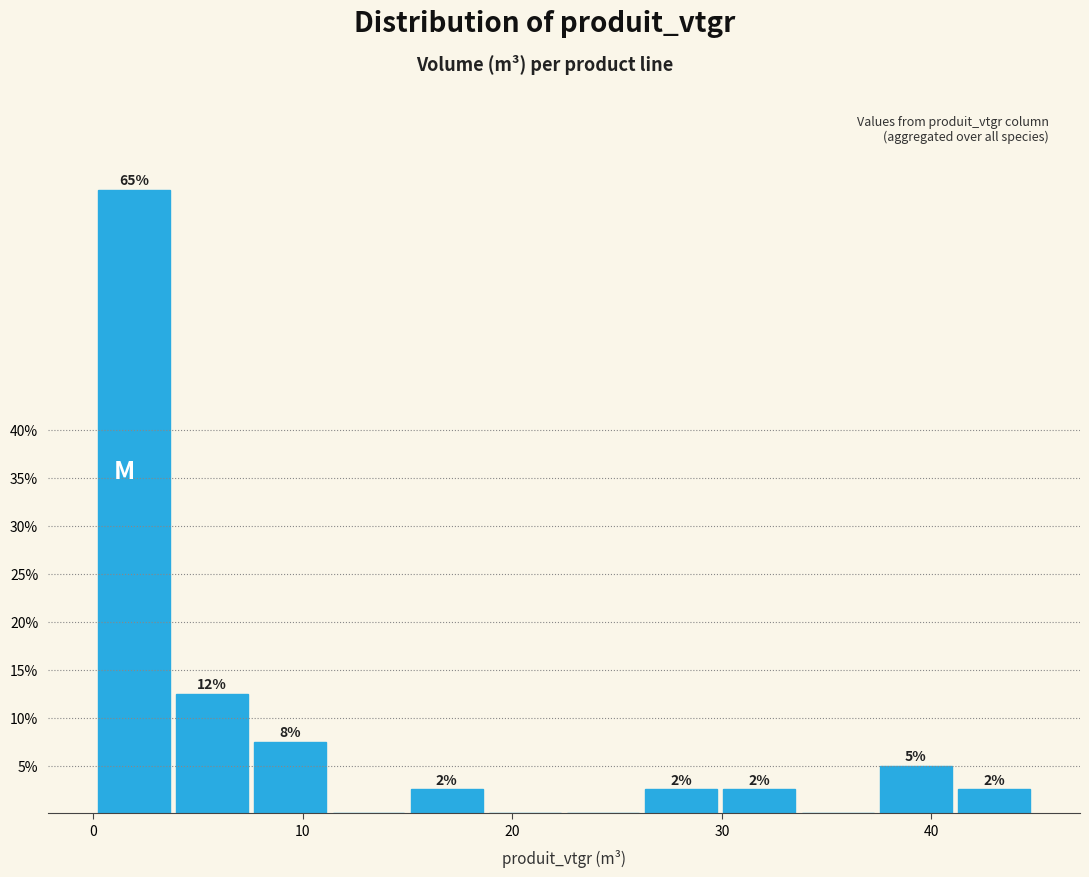

Read against the x-axis, roughly where is the centre of the tallest bar?

2